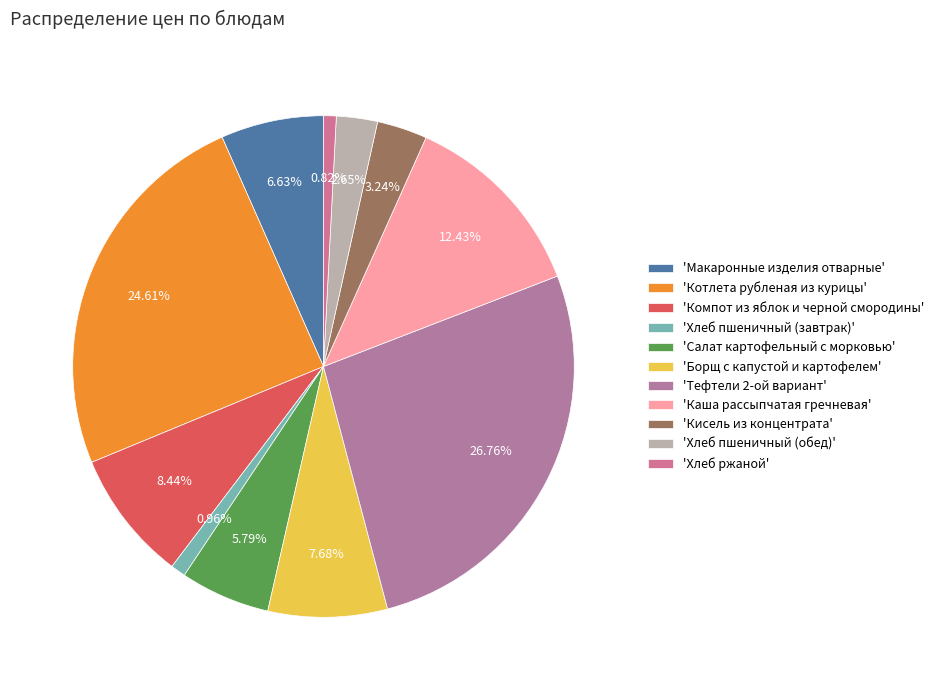

Is there any slice that represents more than half of the pie?

No